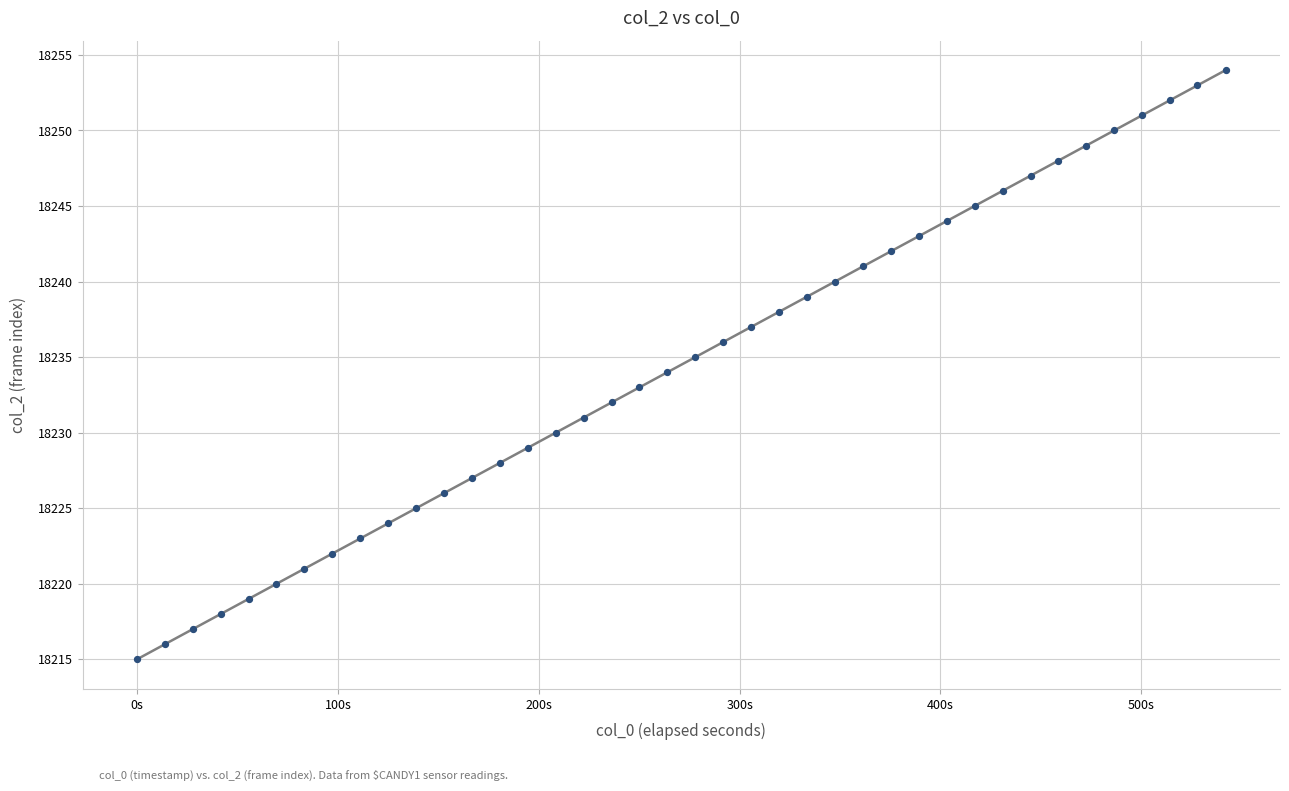

What is the range of Y values (max minus min)?

39